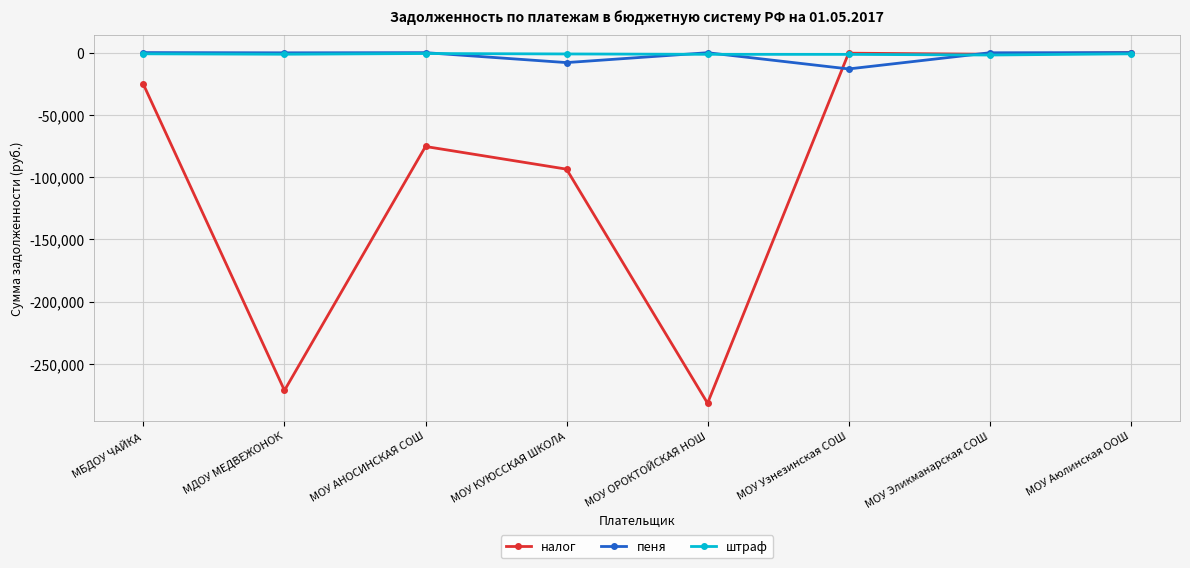

The налог series shows -271397.0 at МДОУ МЕДВЕЖОНОК. True or false?

True